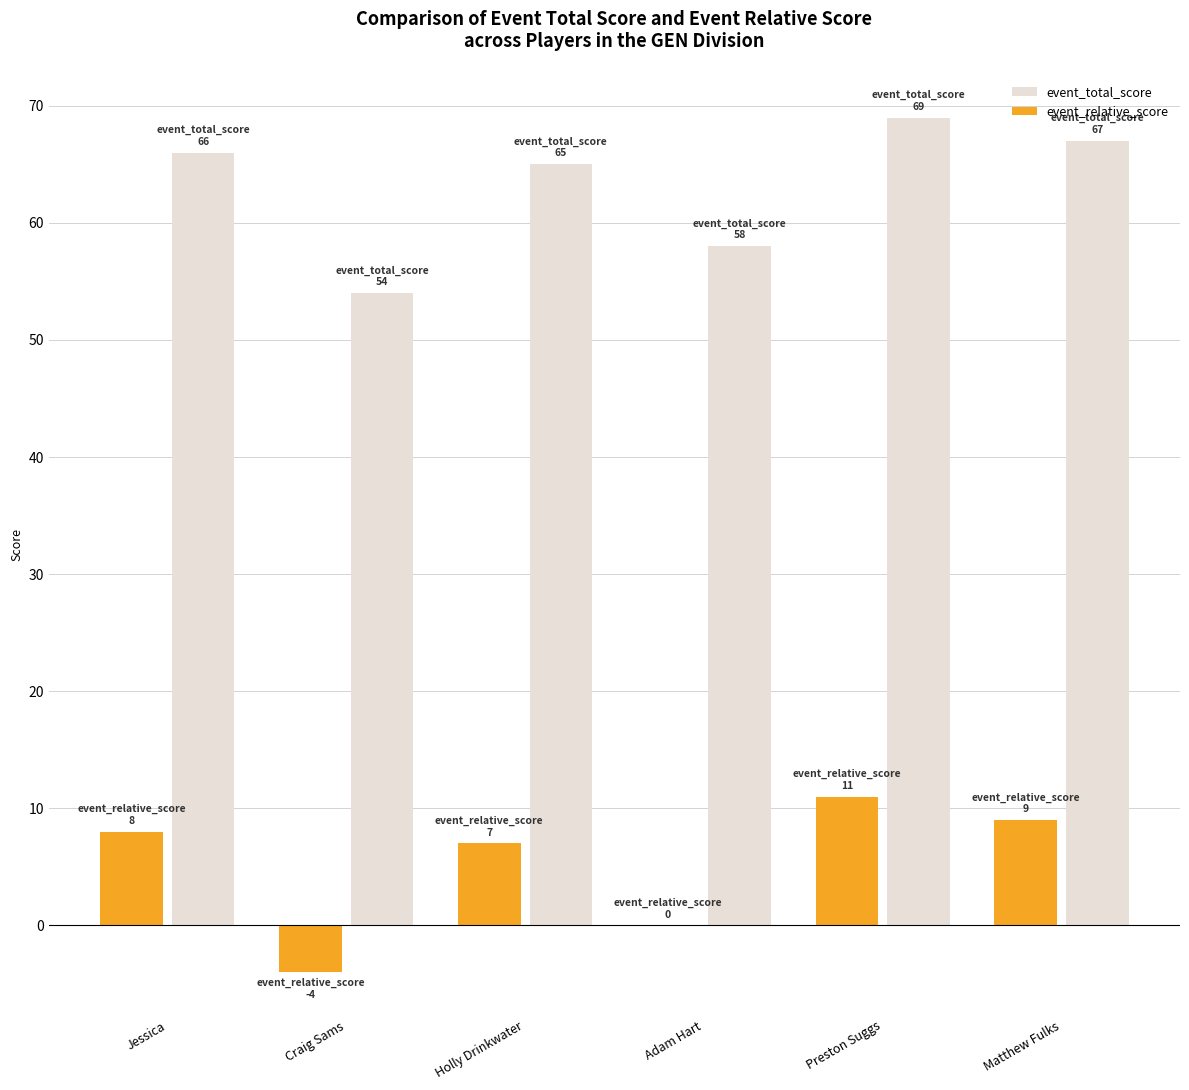

What is the sum of all event_relative_score values?

31